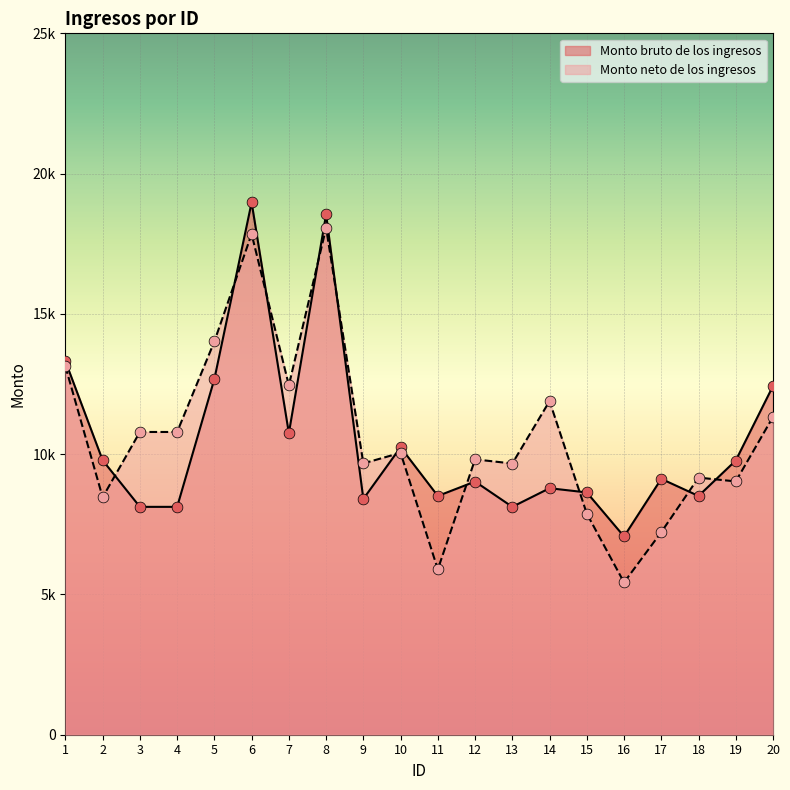

Which series reaches the maximum Y coordinate?

Monto bruto de los ingresos